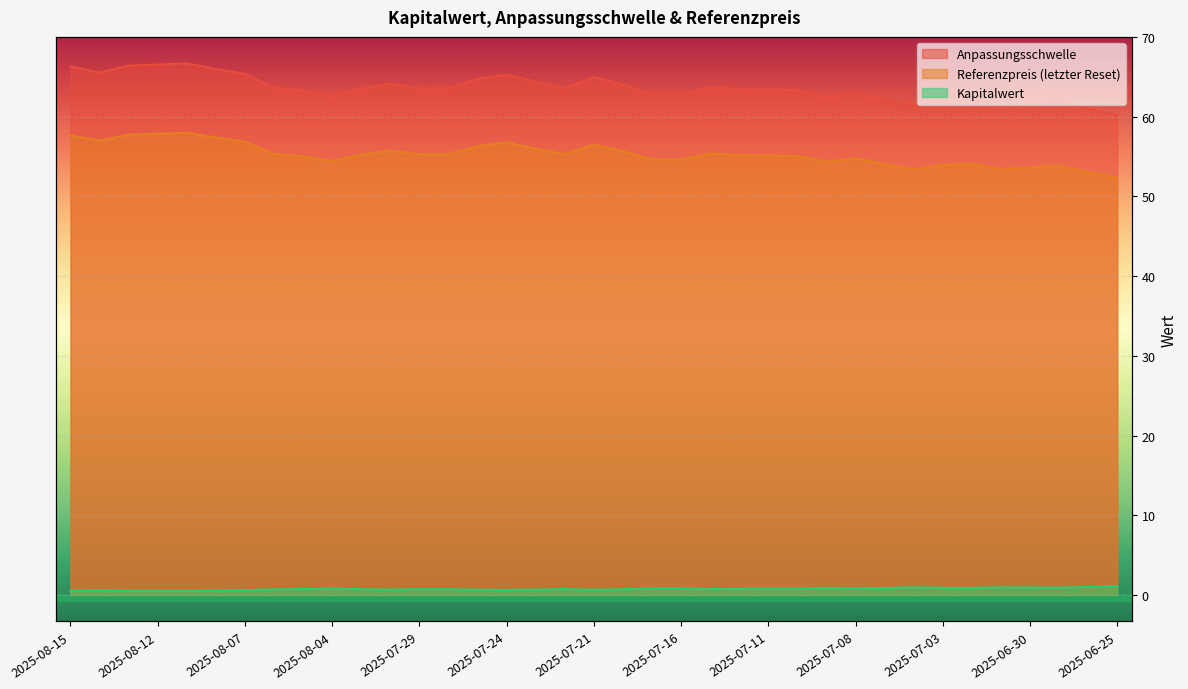

True or false: Kapitalwert and Referenzpreis cross at least once.

False